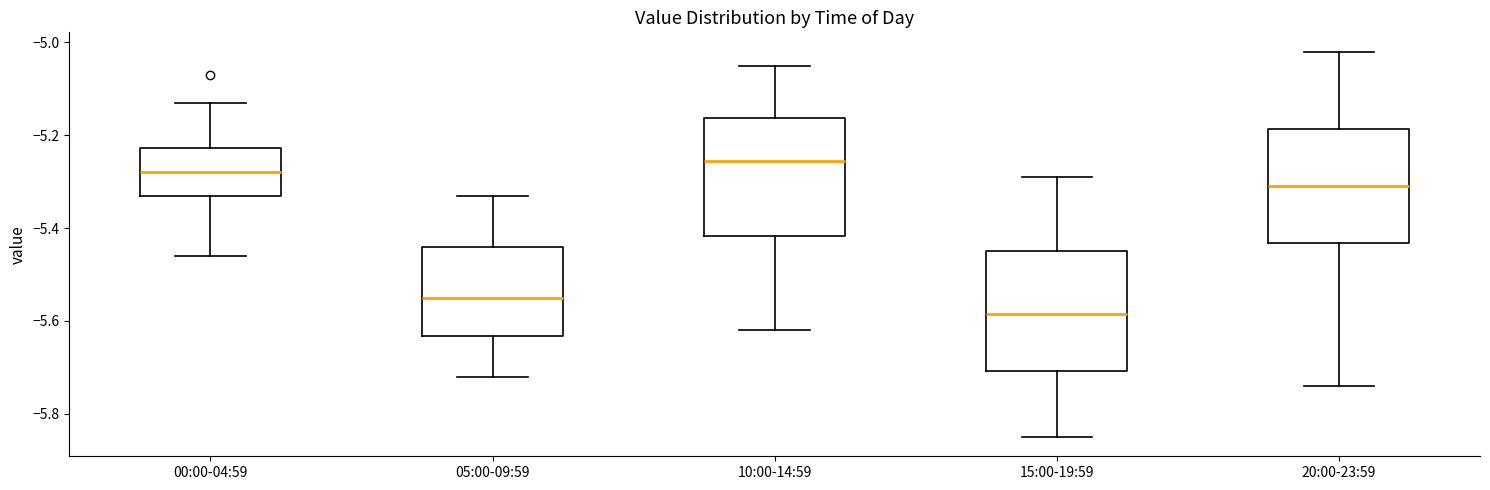

Reading left to right, transcribe this box plot: for each box, give where its median line is, the range the box spans, and where its two whiskers end, as read against the y-axis. The values are not printed on the chart, so give them approximately, as read against the axis.

00:00-04:59: median -5.28, box -5.32 to -5.22, whiskers -5.46 to -5.12
05:00-09:59: median -5.54, box -5.64 to -5.44, whiskers -5.72 to -5.32
10:00-14:59: median -5.26, box -5.42 to -5.16, whiskers -5.62 to -5.04
15:00-19:59: median -5.58, box -5.70 to -5.44, whiskers -5.84 to -5.28
20:00-23:59: median -5.30, box -5.44 to -5.18, whiskers -5.74 to -5.02